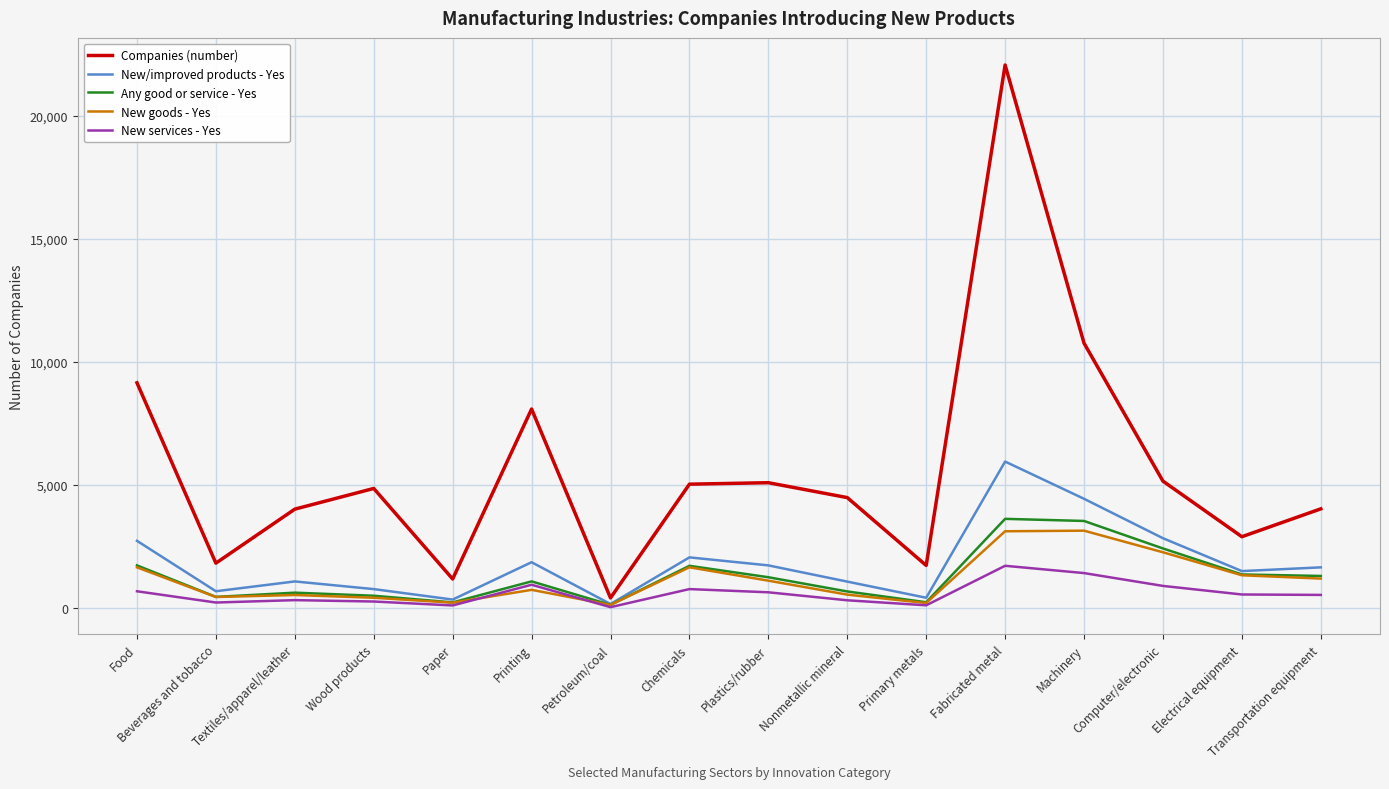

The value of New services - Yes at Food is 664. True or false?

True